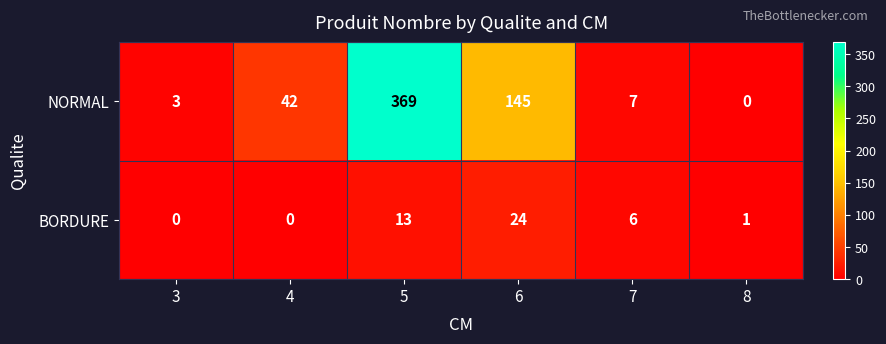

What is the spread (max minus min) of values at 7?

1